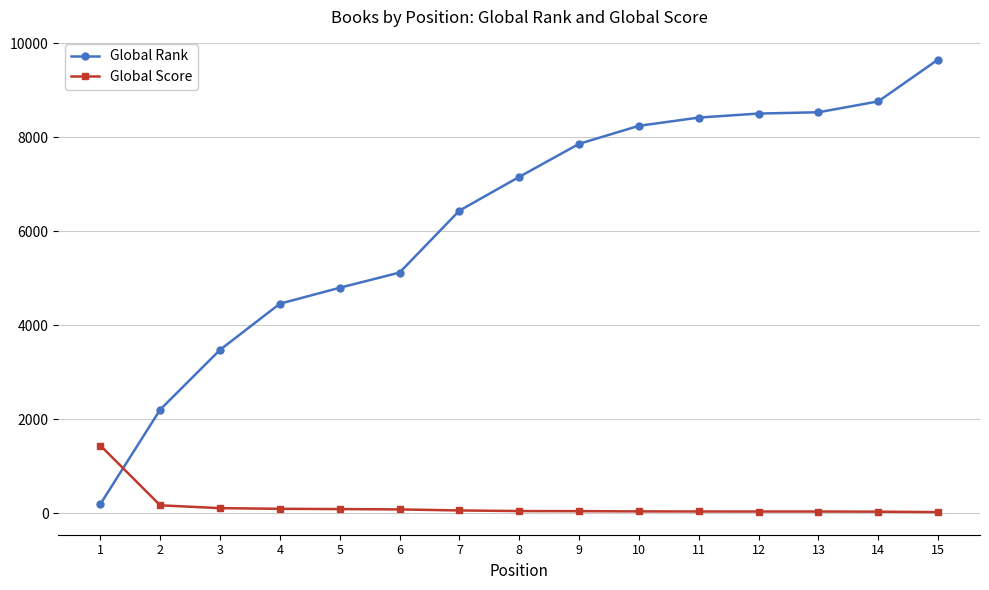

How many intersections are there between Global Score and Global Rank?

1